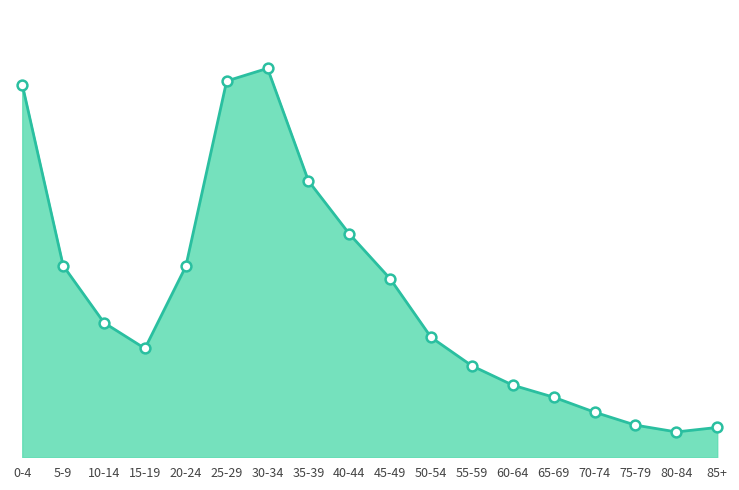

What is the change in value from 15-19 to 75-79?

-6518